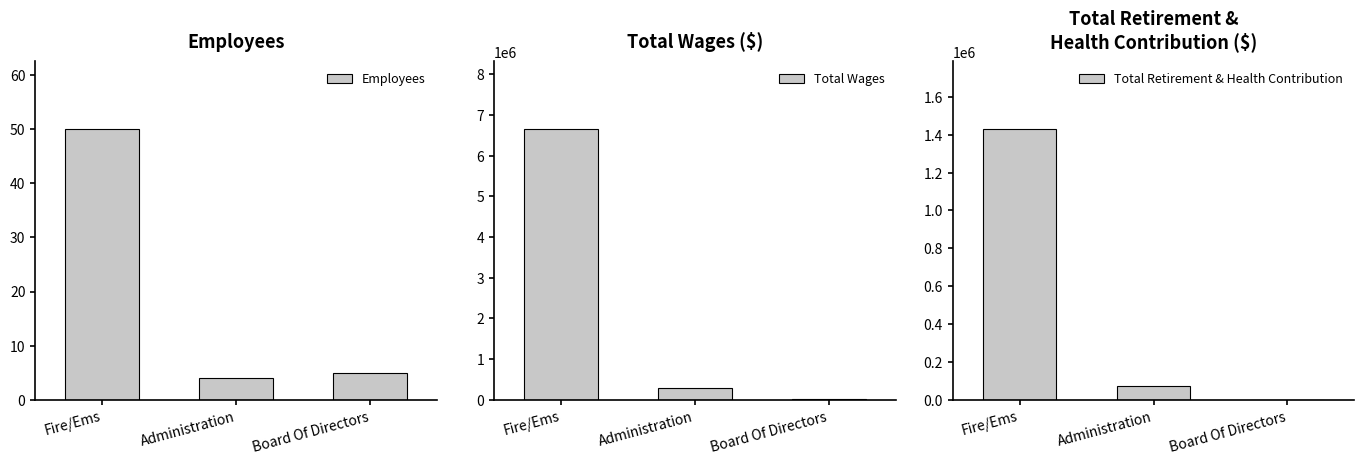

What is the label of the 1st bar from the right?

Board Of Directors